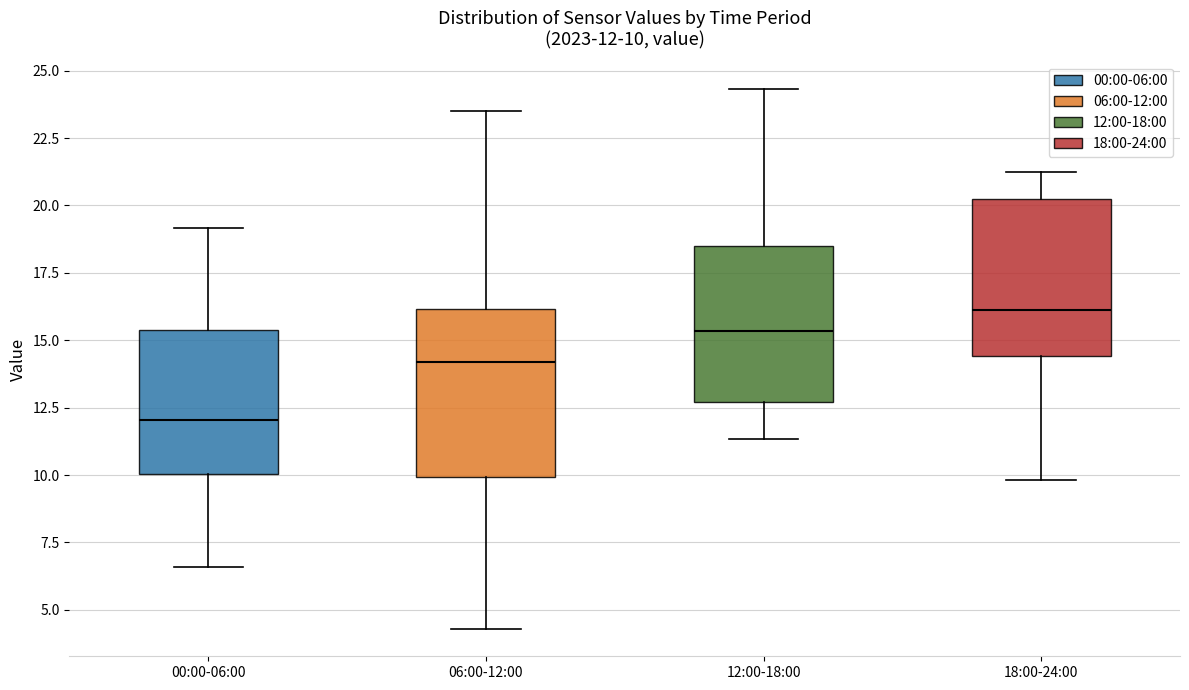

Which box has the highest median line?

18:00-24:00